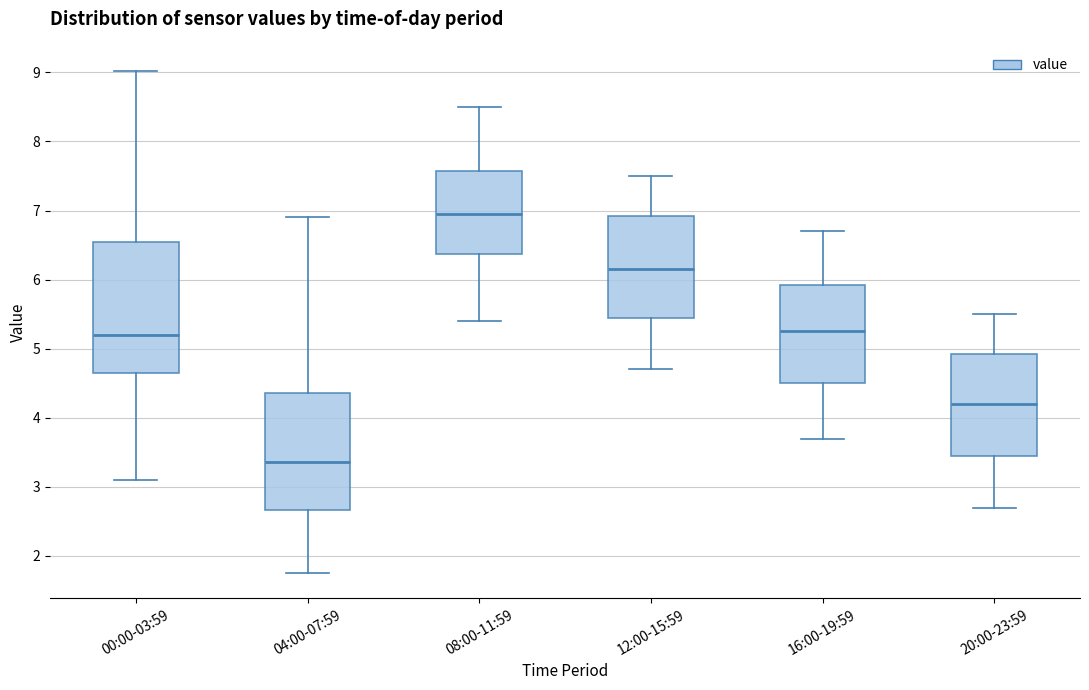

Which box has the lowest median line?

04:00-07:59